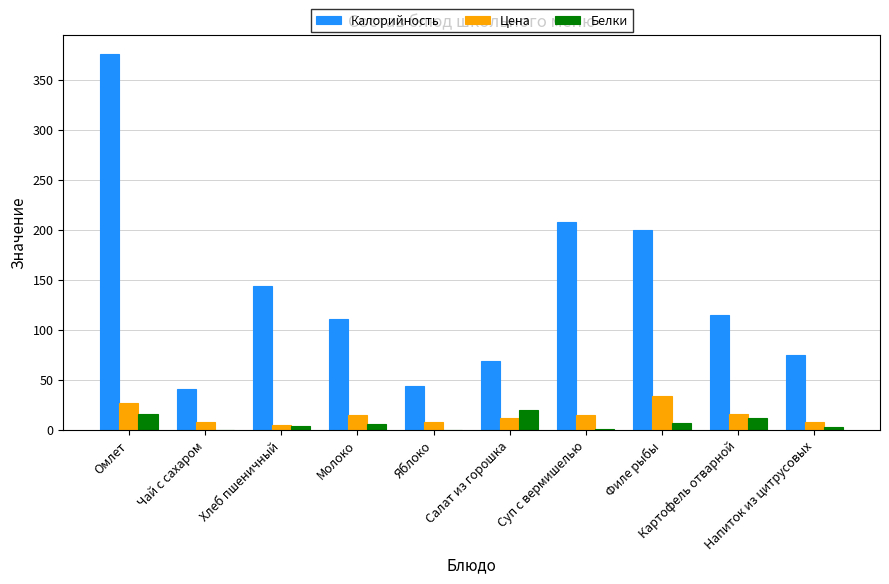

Which series changed the most between Яблоко and Суп с вермишелью?

Калорийность